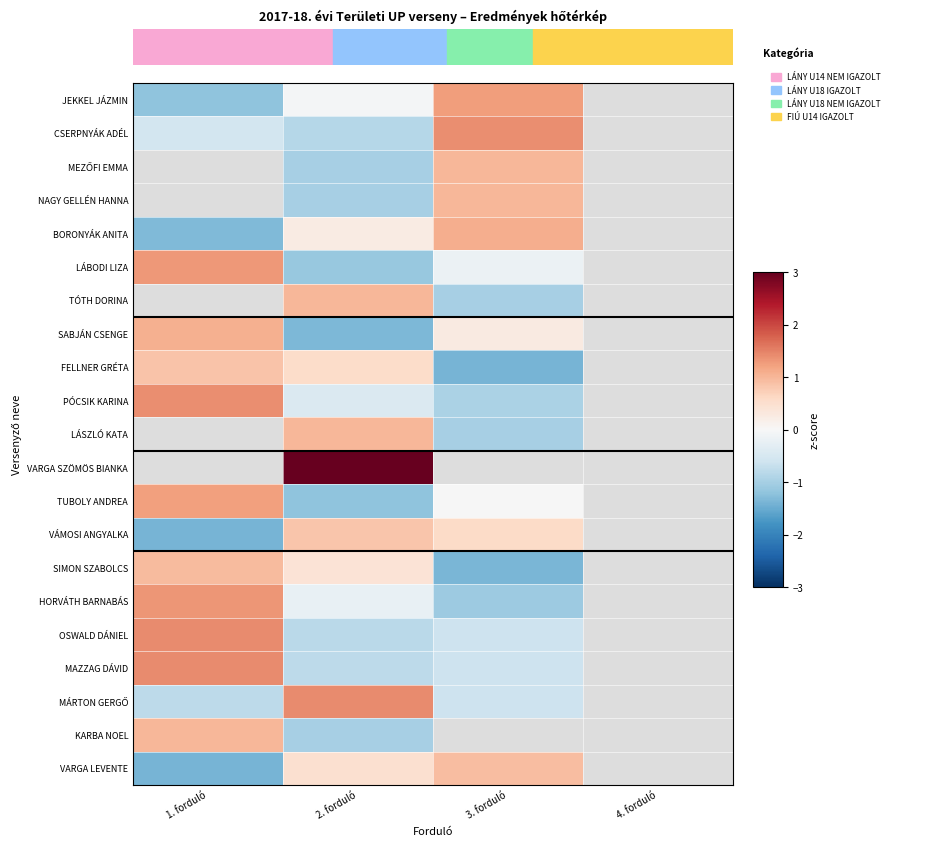

What is the difference between the highest and lowest values at 1. forduló?

2.8